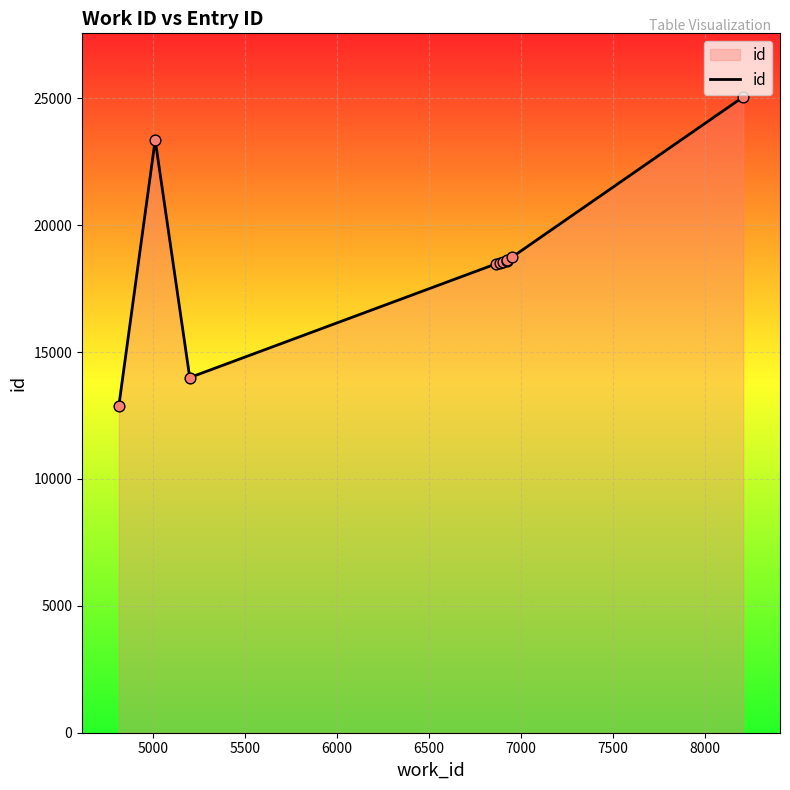

What is the difference between the maximum and minimum values?

12186